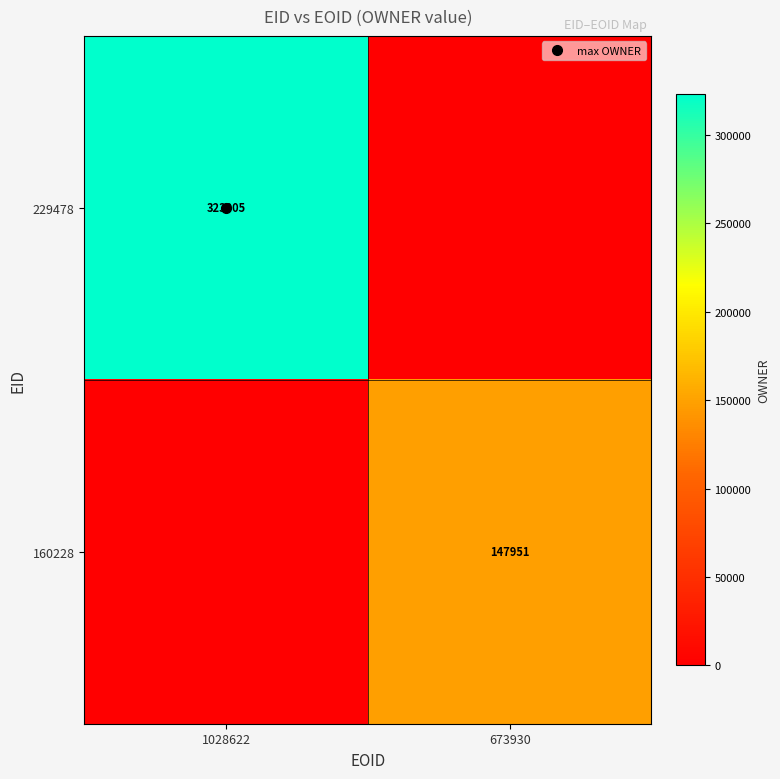

Which series has the largest total across all categories?

229478